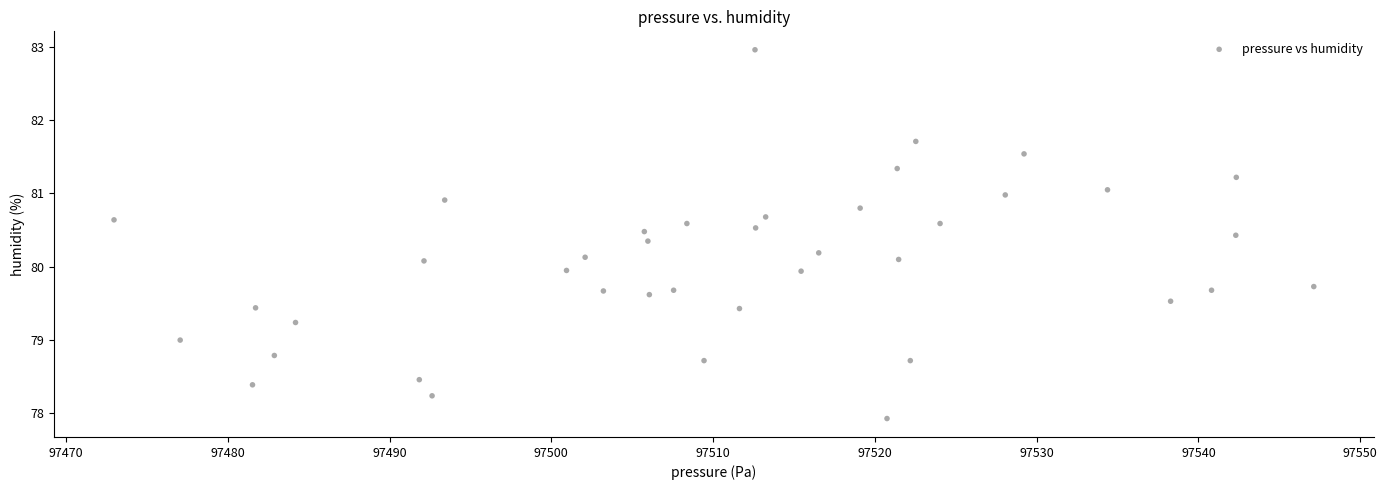

What is the range of Y values (max minus min)?

5.0